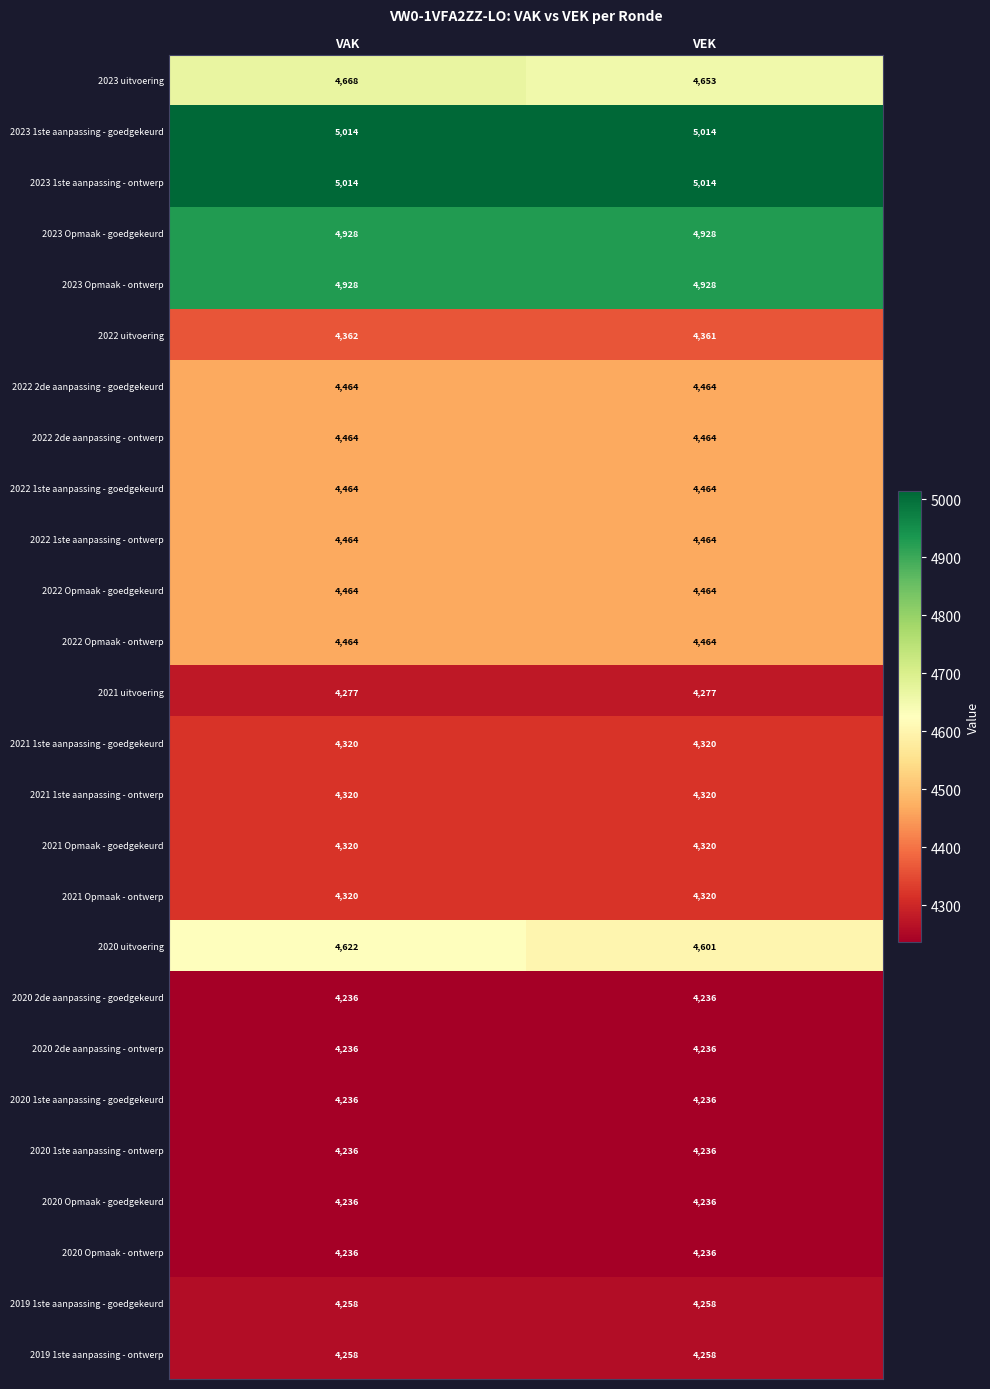

What is the approximate value of 2022 uitvoering at VAK?

4362